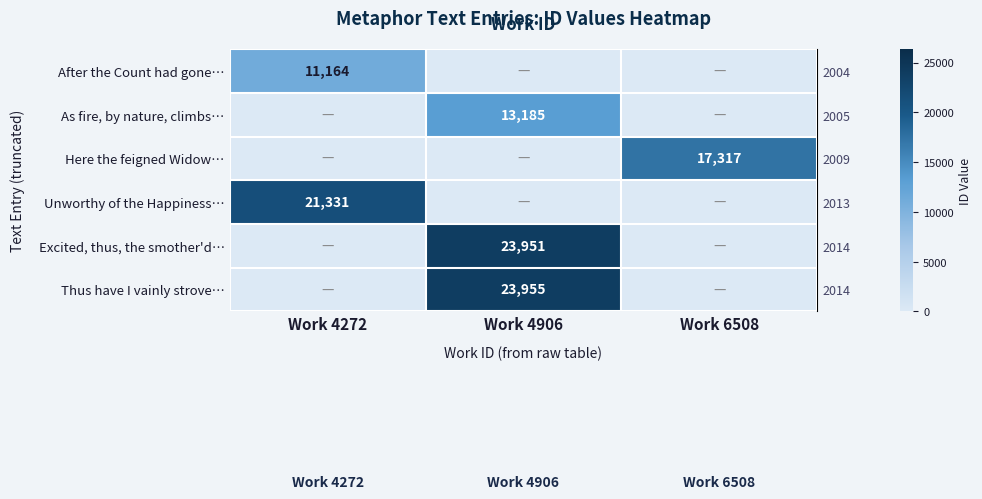

What is the difference between the row_0 values at Work 4906 and Work 4272?

11164